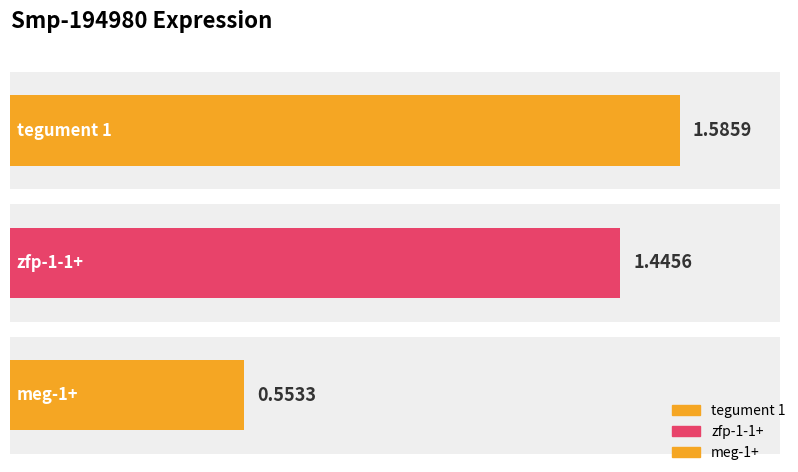

What is the average value?

1.2